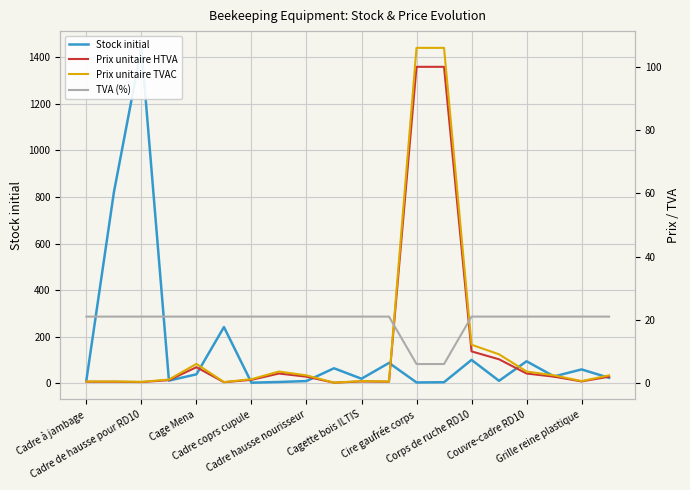

What is the smallest value displayed?

0.1